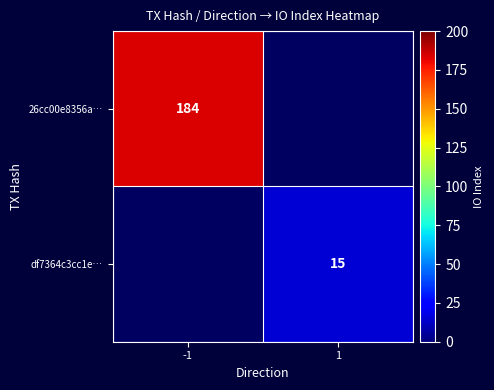

The value of df7364c3cc1e… at 1 is 15. True or false?

True